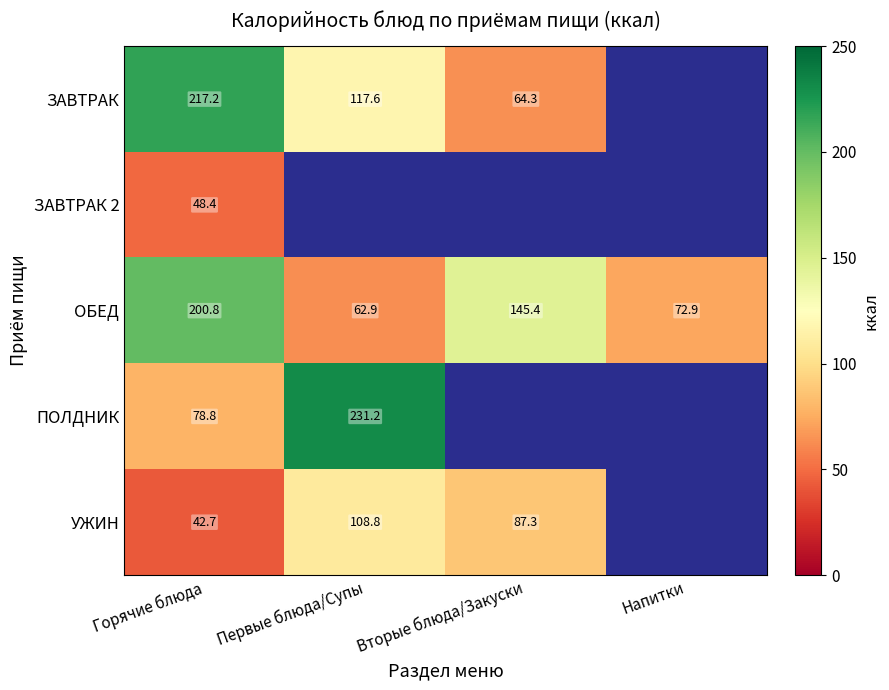

Is the value of ЗАВТРАК at Первые блюда/Супы greater than the value of ОБЕД at Горячие блюда?

No